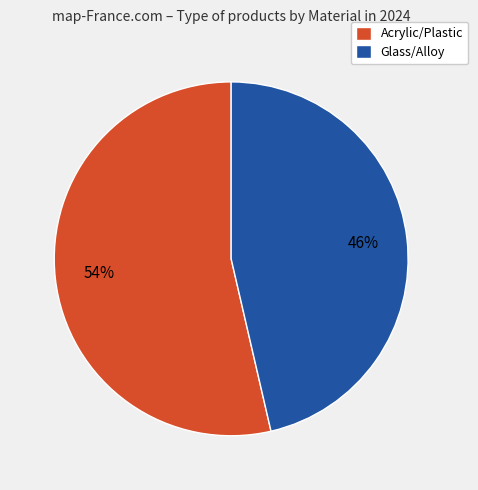

Is the sum of Acrylic/Plastic and Glass/Alloy greater than half?

Yes